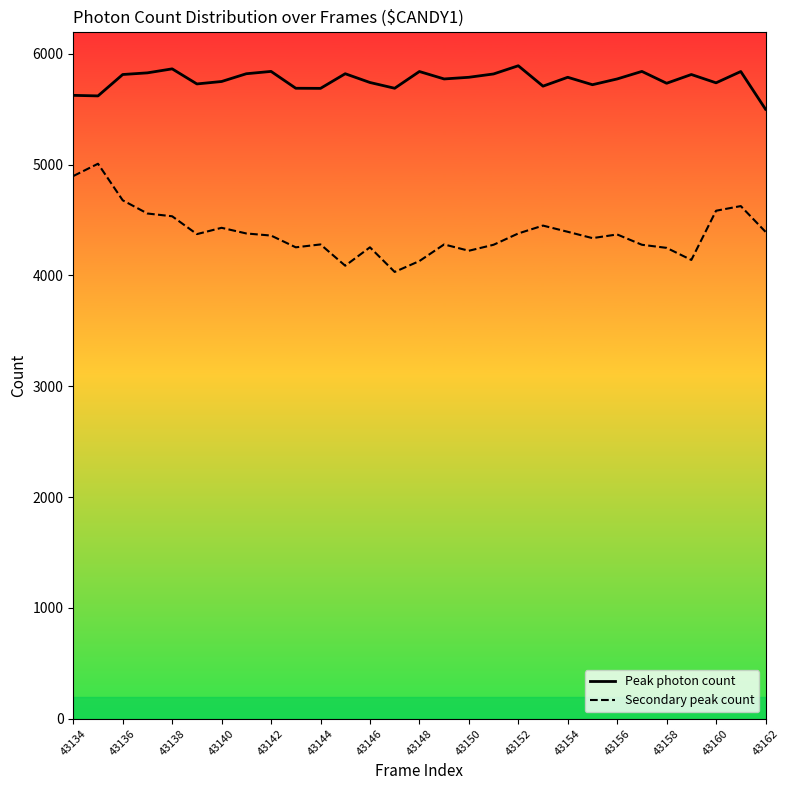

What is the maximum value shown in the chart?

5891